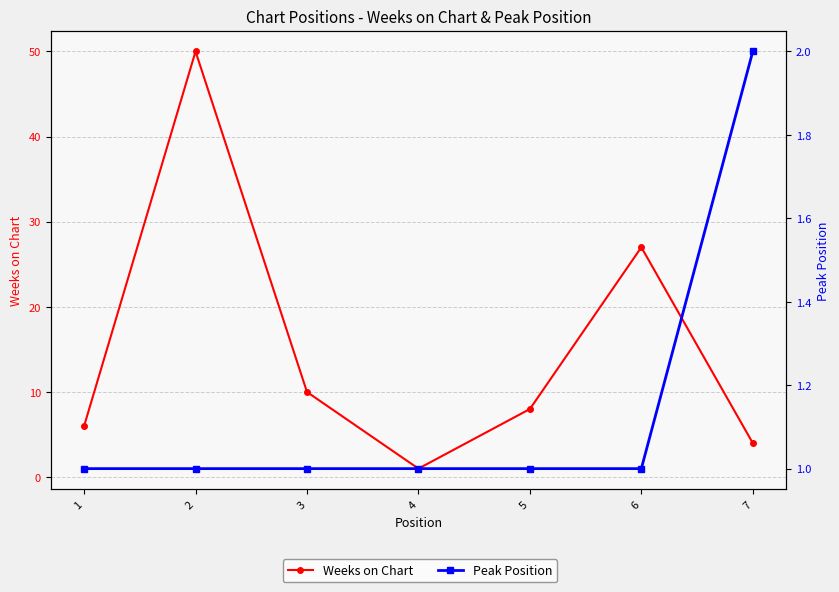

Count the Peak Position values in the range 1 to 2.

7